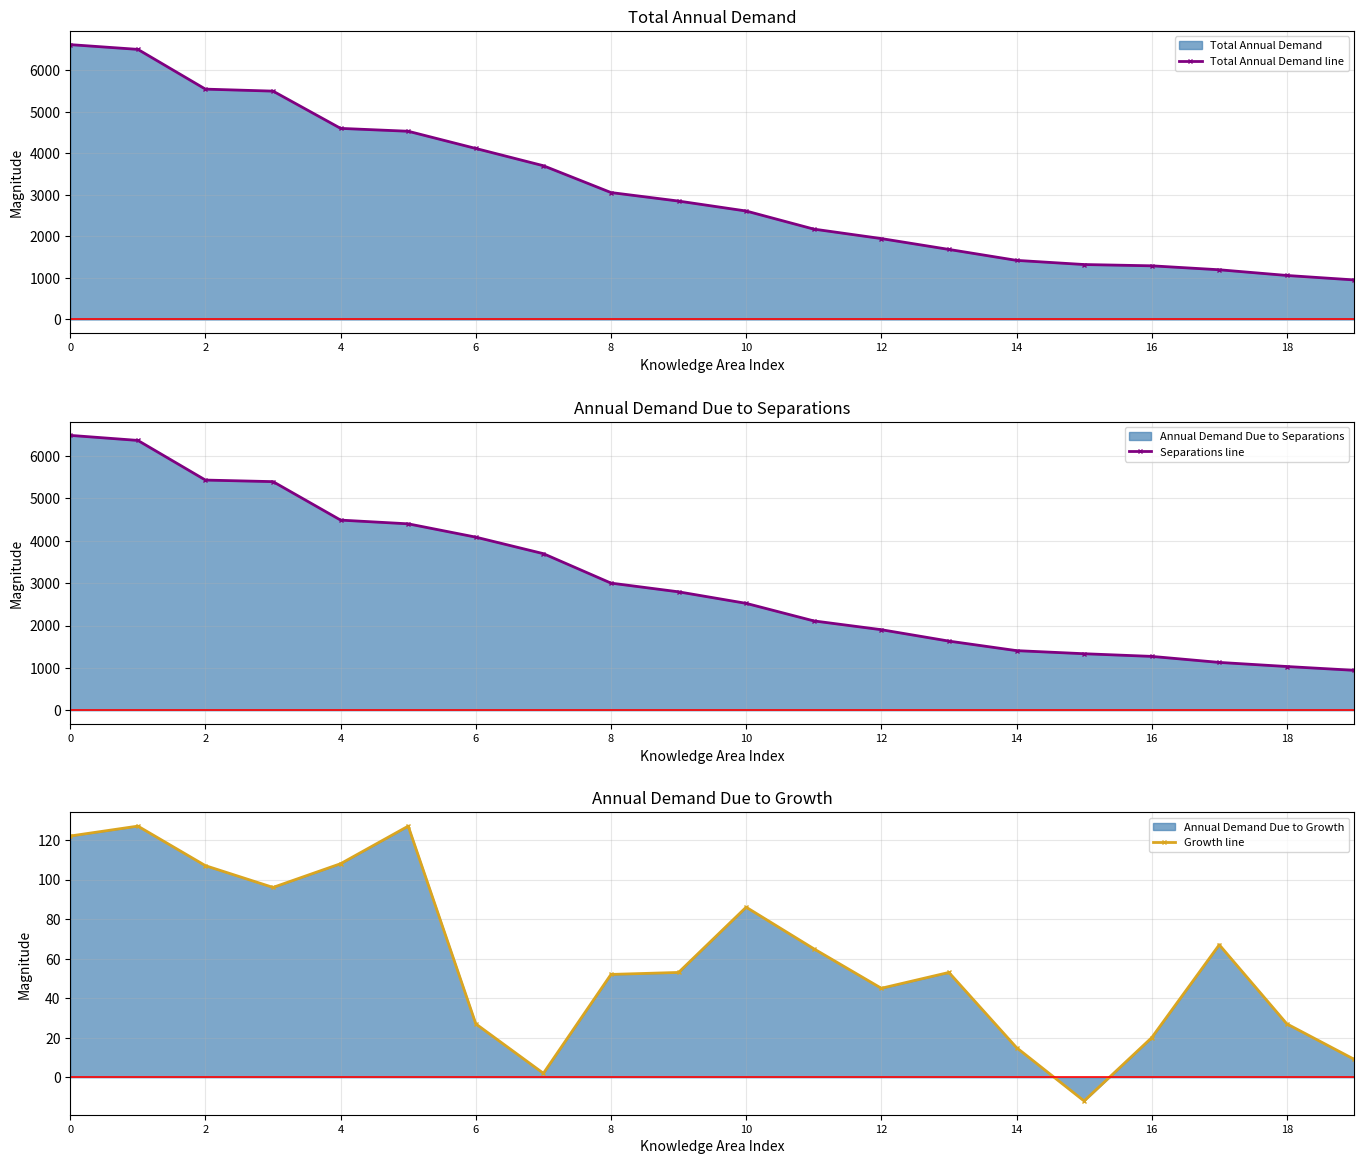

The value of Growth line at 14 is 15. True or false?

True